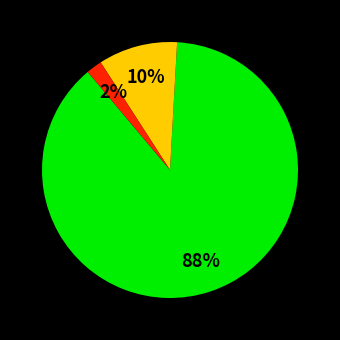

To the nearest percent, what is the difference between the largest and smallest slice percentages?

86%